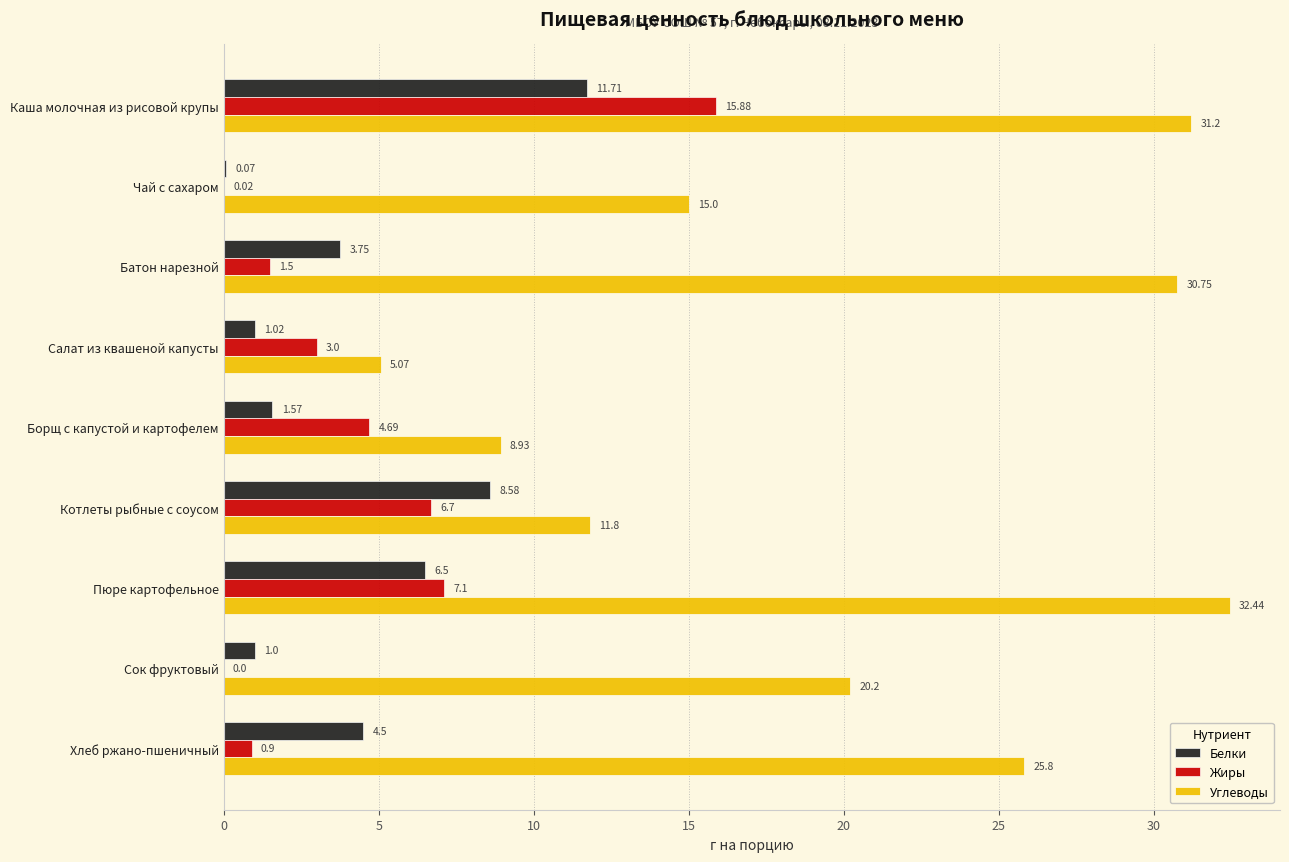

Between Борщ с капустой и картофелем and Хлеб ржано-пшеничный, which series saw the biggest shift?

Углеводы